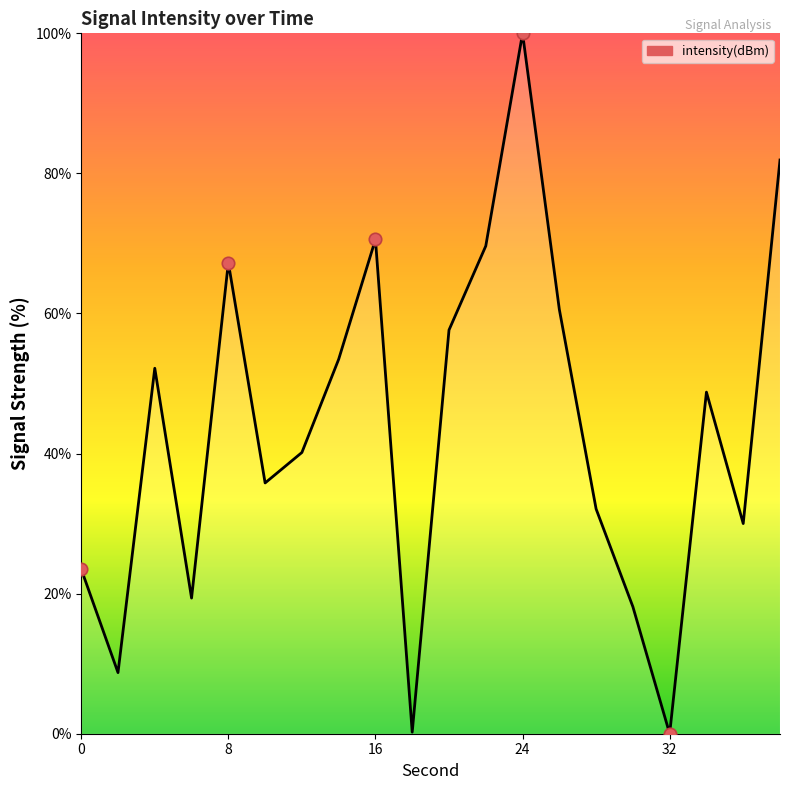

What is the greatest value displayed?

100.0